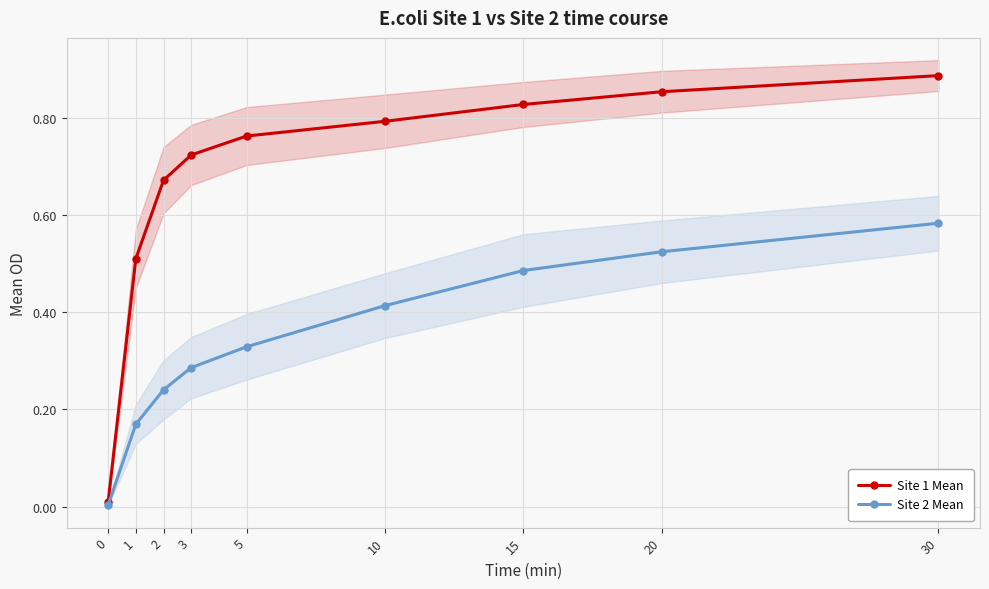

Which series has the largest total across all categories?

Site 1 Mean